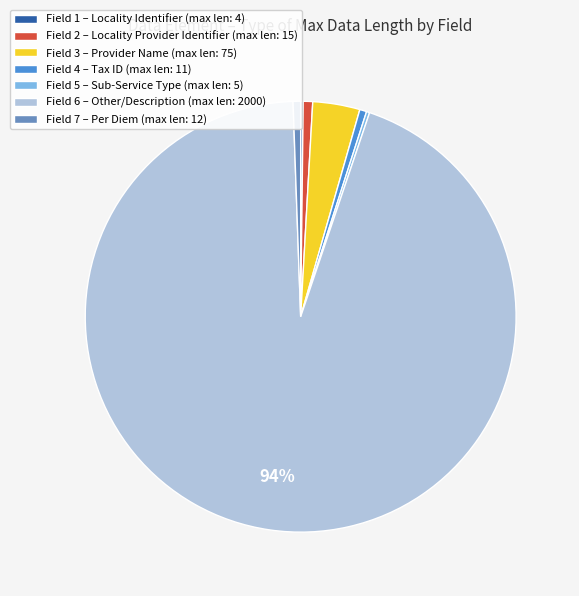

To the nearest percent, what percentage of the pie is Field 3 – Provider Name (max len: 75)?

4%